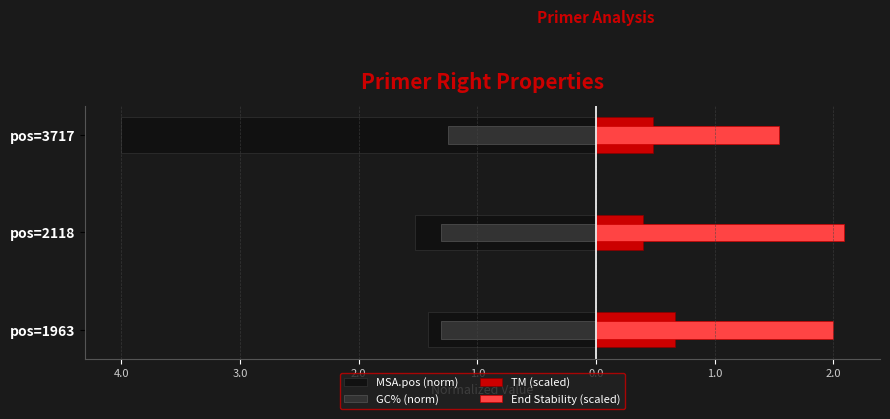

Count the number of data series in this chart.

4